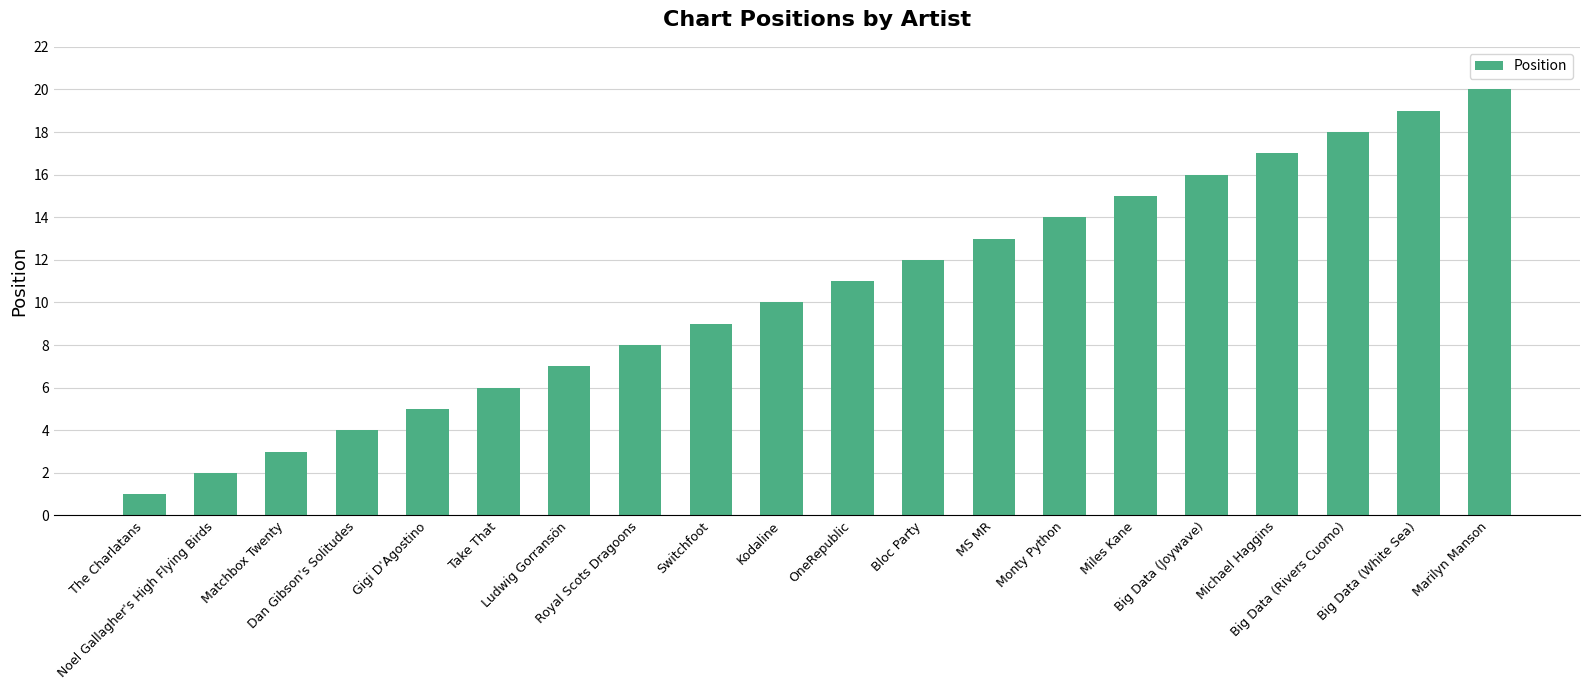

List the labels in order of value, largest first.

Marilyn Manson, Big Data (White Sea), Big Data (Rivers Cuomo), Michael Haggins, Big Data (Joywave), Miles Kane, Monty Python, MS MR, Bloc Party, OneRepublic, Kodaline, Switchfoot, Royal Scots Dragoons, Ludwig Gorransön, Take That, Gigi D'Agostino, Dan Gibson's Solitudes, Matchbox Twenty, Noel Gallagher's High Flying Birds, The Charlatans